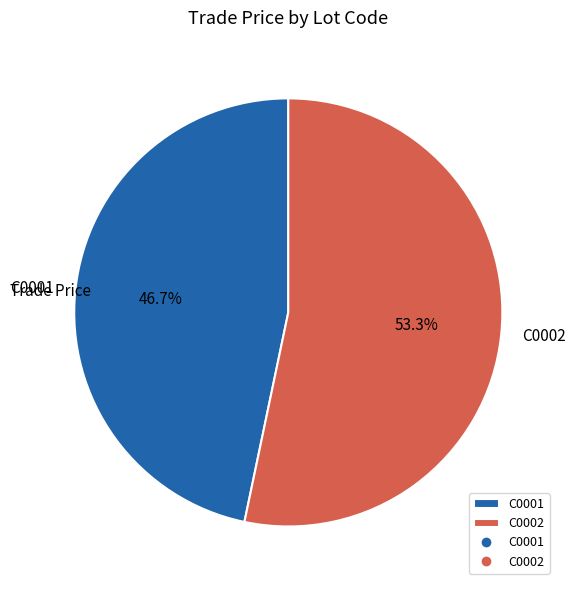

Does any single category account for the majority?

Yes